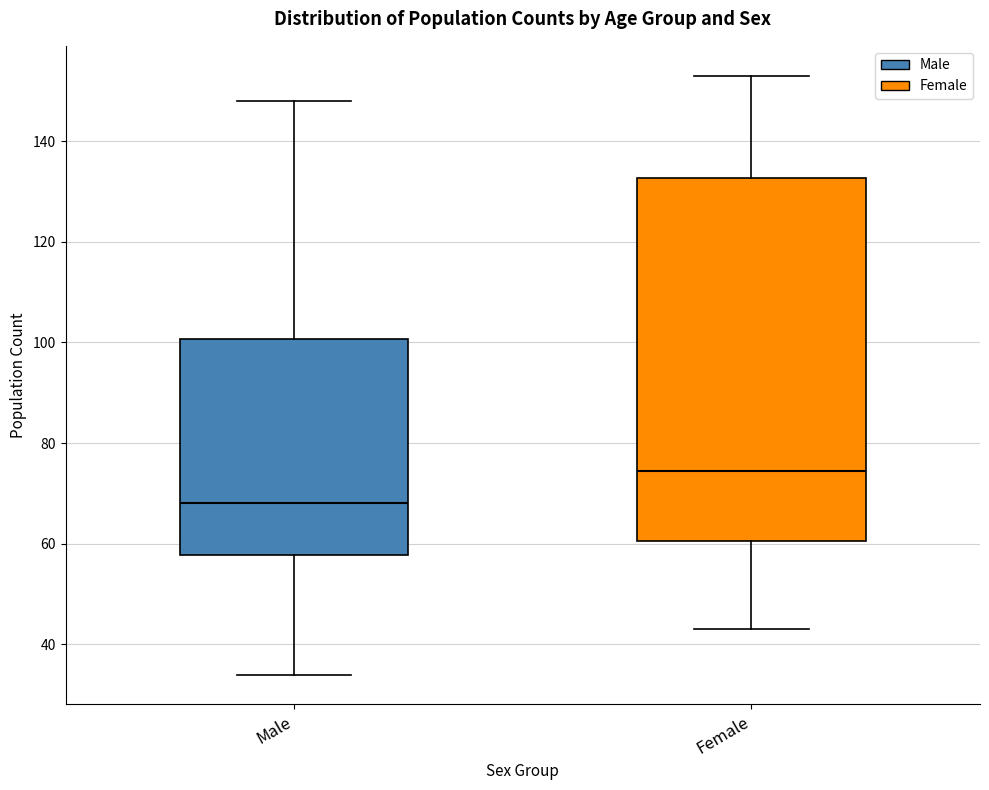

Reading left to right, read every box against the y-axis: the position of its median line, the range the box covers, and the ends of its whiskers. The values are not printed on the chart, so give them approximately, as read against the axis.

Male: median 68, box 58 to 100, whiskers 34 to 148
Female: median 74, box 60 to 132, whiskers 44 to 154